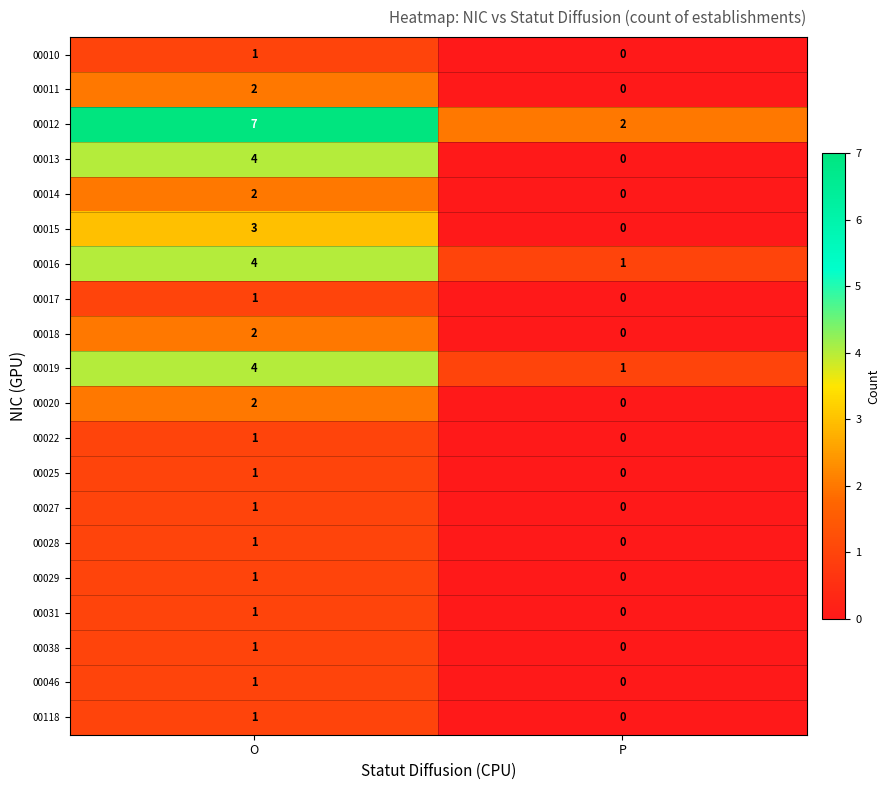

What is the total value across all series at O?

41